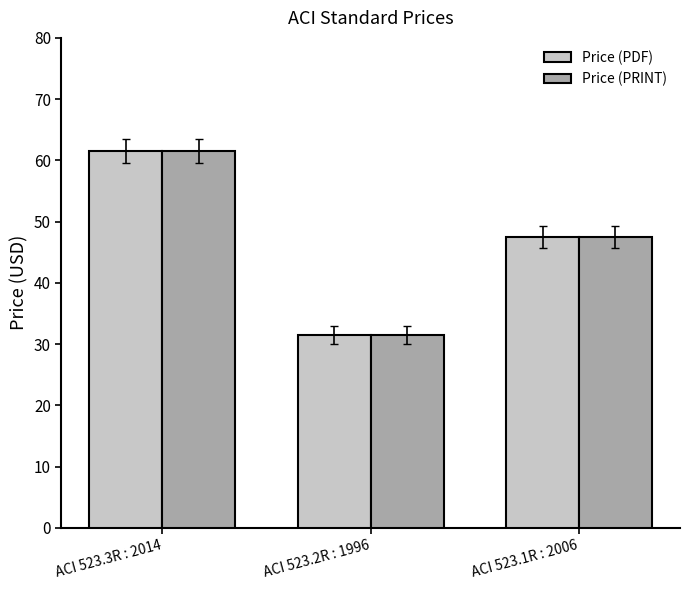

Where is Price (PRINT) nearest to the value 46?

ACI 523.1R : 2006